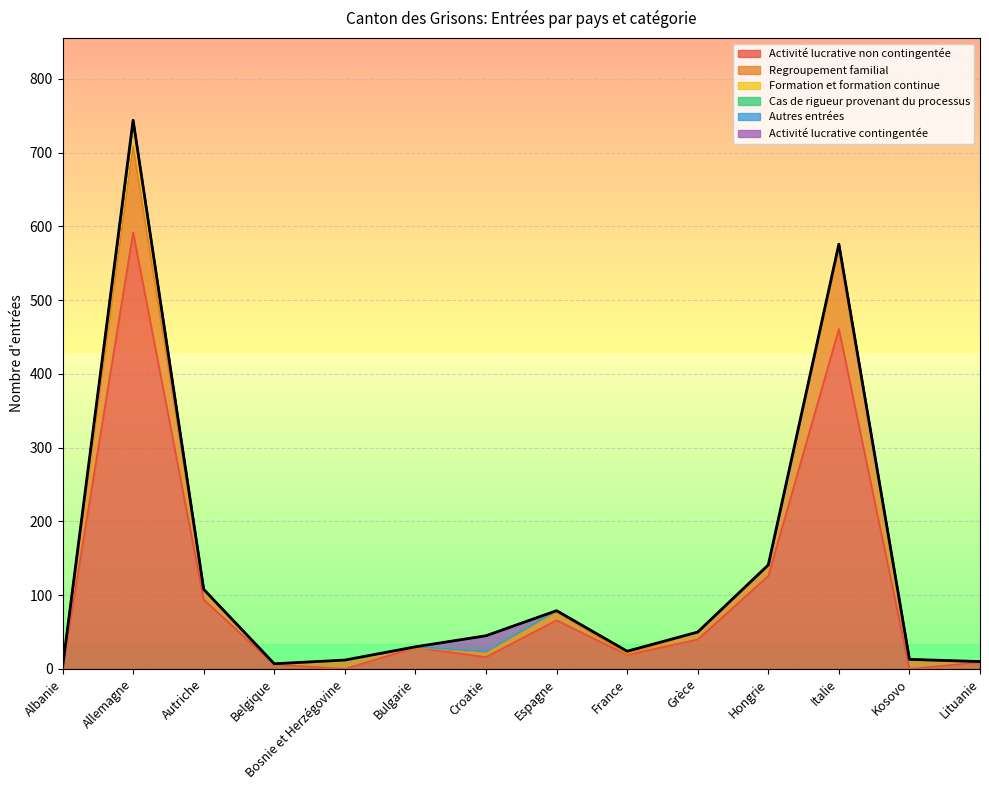

The value of Activité lucrative contingentée at Belgique is 10. True or false?

False